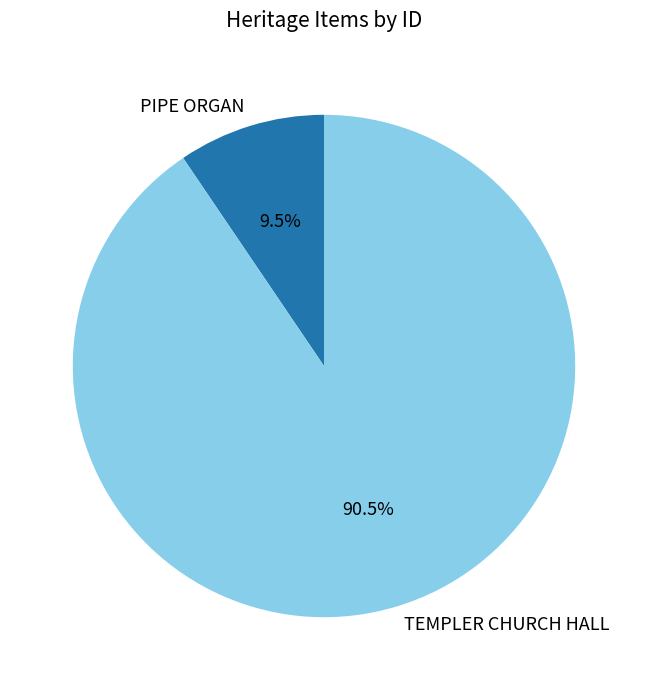

Is there a majority slice in this chart?

Yes